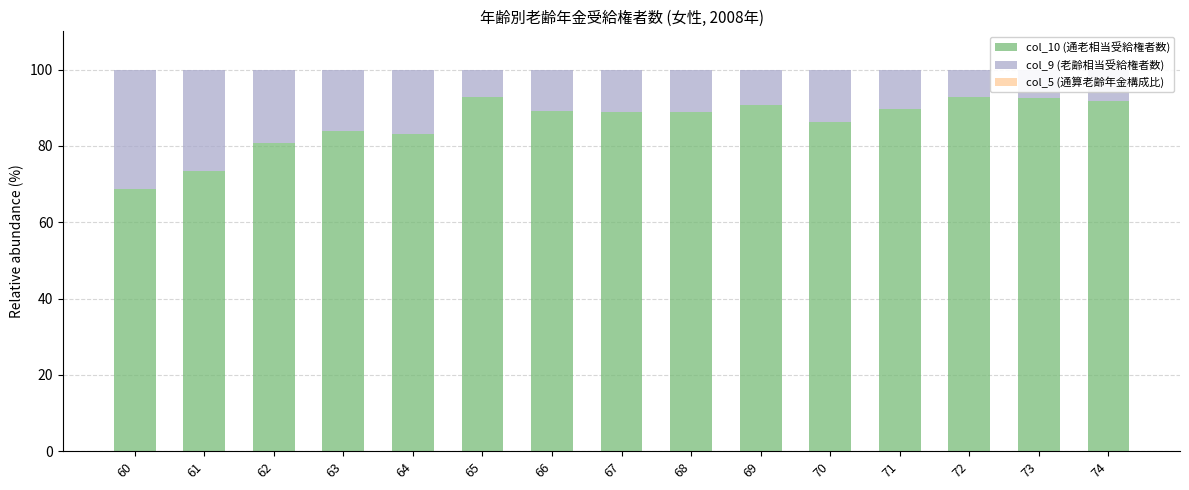

The col_10 (通老相当受給権者数) series shows 34.0 at 61. True or false?

False